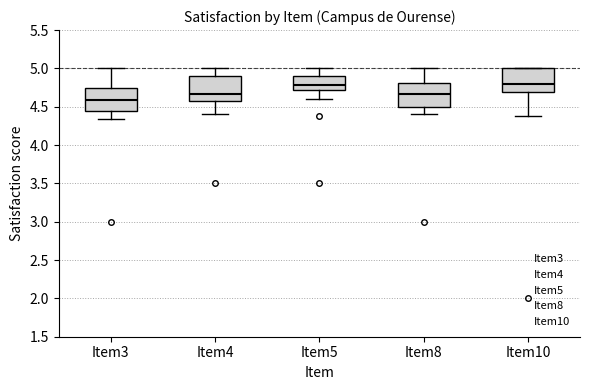

Where does the lower whisker of the box for Item5 end on the y-axis? The values are not printed on the chart, so give them approximately, as read against the axis.

4.60